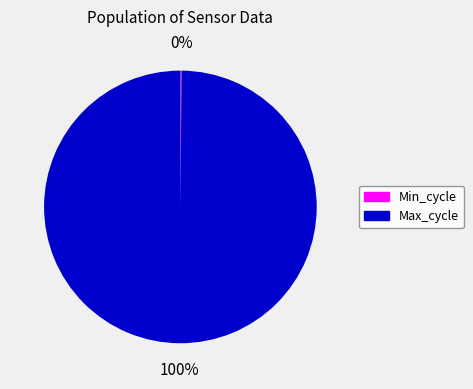

To the nearest percent, what is the average slice percentage?

50%